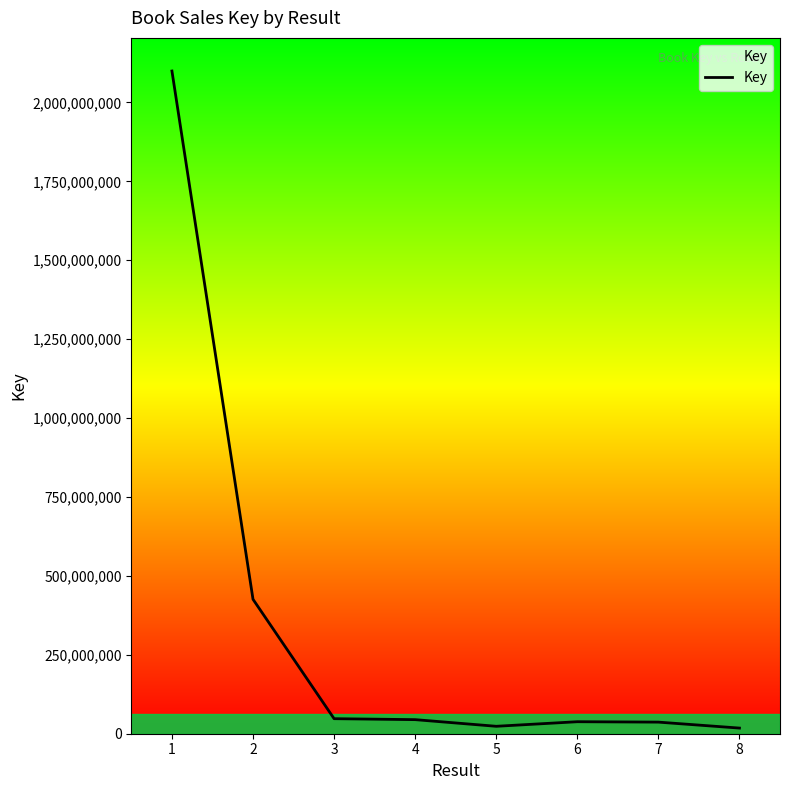

What is the change in value from 1 to 6?

-2061404820